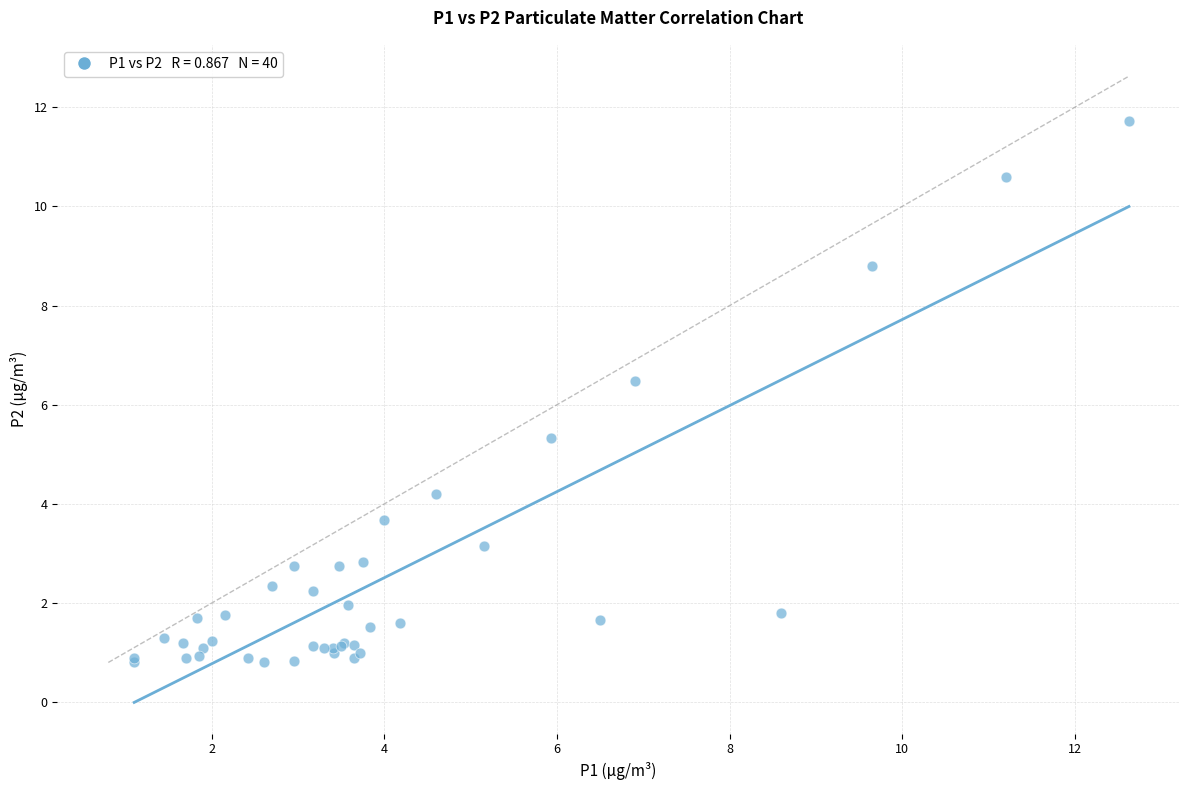

What Y value in the scatter plot is closest to 6?

6.5